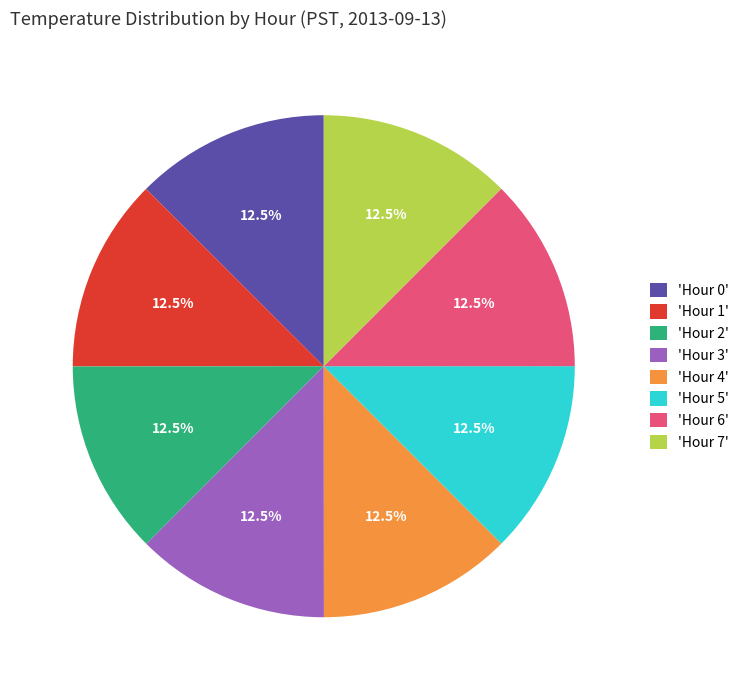

To the nearest percent, what is the average slice percentage?

12%